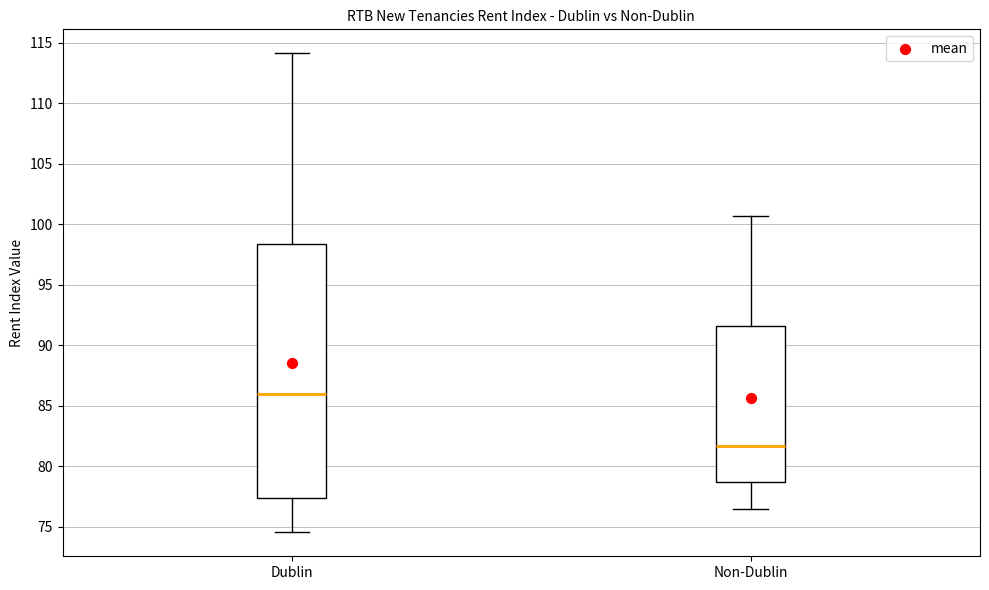

Where is the upper edge of the box for Non-Dublin on the y-axis? The values are not printed on the chart, so give them approximately, as read against the axis.

91.5